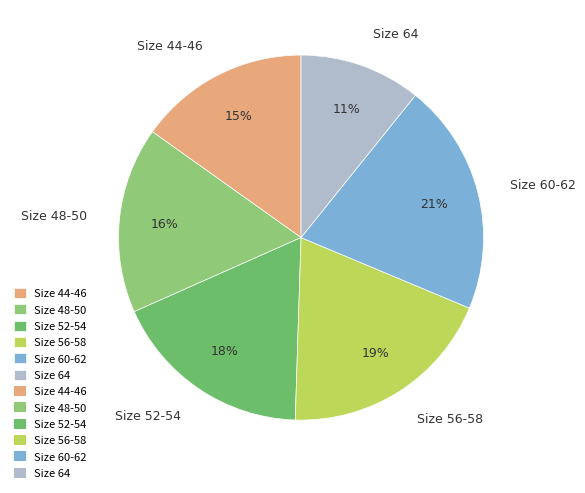

To the nearest percent, what percentage of the pie is Size 60-62?

21%